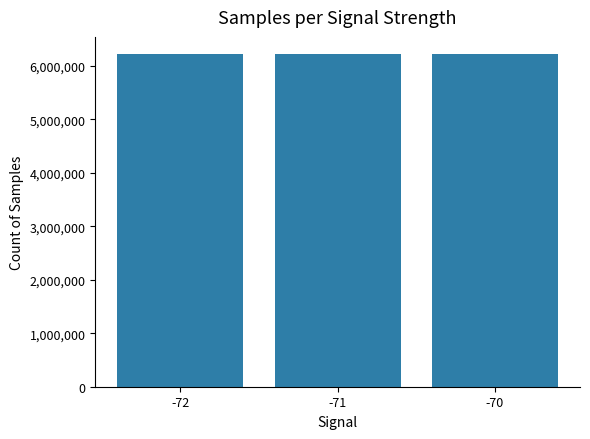

What is the smallest value displayed?

6212537